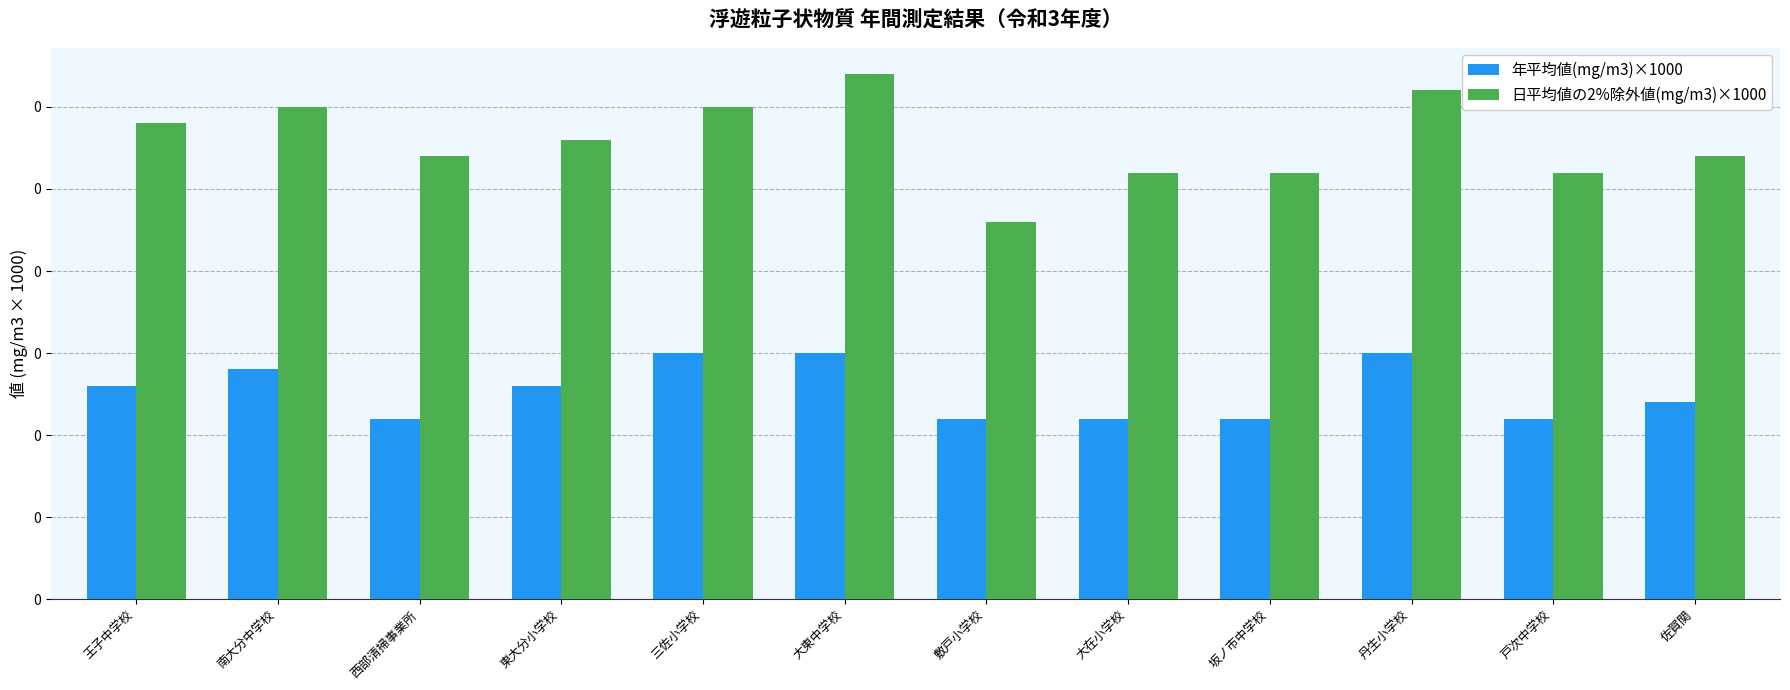

What are all the series names shown in the legend?

年平均値(mg/m3)×1000, 日平均値の2%除外値(mg/m3)×1000